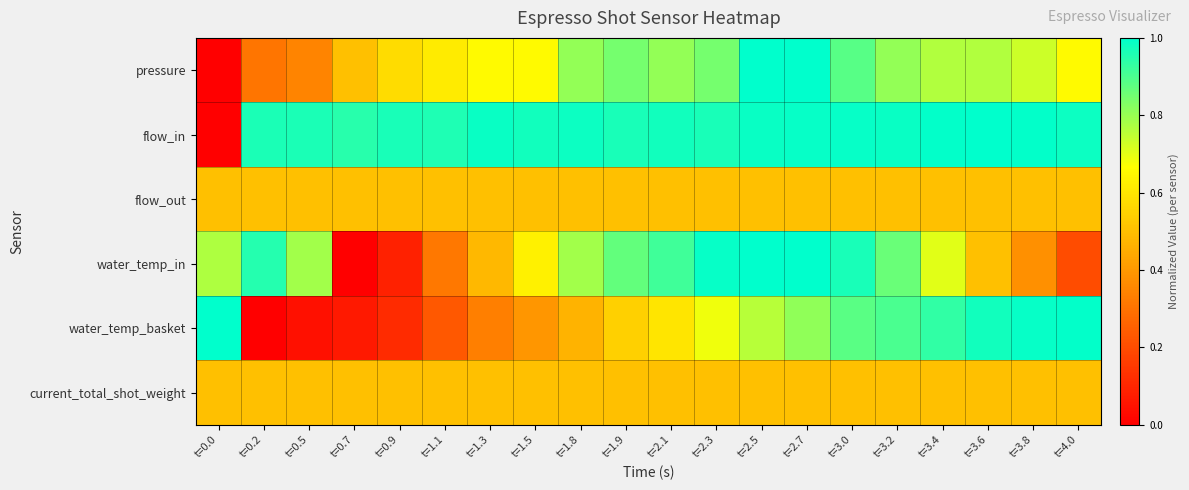

Reading left to right, list all the values displayed in this chart.

pressure: t=0.0=0.0	t=0.2=0.3	t=0.5=0.3	t=0.7=0.5	t=0.9=0.6	t=1.1=0.6	t=1.3=0.7	t=1.5=0.7	t=1.8=0.8	t=1.9=0.8	t=2.1=0.8	t=2.3=0.8	t=2.5=1.0	t=2.7=1.0	t=3.0=0.9	t=3.2=0.8	t=3.4=0.8	t=3.6=0.8	t=3.8=0.7	t=4.0=0.7
flow_in: t=0.0=0.0	t=0.2=1.0	t=0.5=1.0	t=0.7=0.9	t=0.9=1.0	t=1.1=1.0	t=1.3=1.0	t=1.5=1.0	t=1.8=1.0	t=1.9=1.0	t=2.1=1.0	t=2.3=1.0	t=2.5=1.0	t=2.7=1.0	t=3.0=1.0	t=3.2=1.0	t=3.4=1.0	t=3.6=1.0	t=3.8=1.0	t=4.0=1.0
flow_out: t=0.0=0.5	t=0.2=0.5	t=0.5=0.5	t=0.7=0.5	t=0.9=0.5	t=1.1=0.5	t=1.3=0.5	t=1.5=0.5	t=1.8=0.5	t=1.9=0.5	t=2.1=0.5	t=2.3=0.5	t=2.5=0.5	t=2.7=0.5	t=3.0=0.5	t=3.2=0.5	t=3.4=0.5	t=3.6=0.5	t=3.8=0.5	t=4.0=0.5
water_temp_in: t=0.0=0.8	t=0.2=1.0	t=0.5=0.8	t=0.7=0.0	t=0.9=0.1	t=1.1=0.3	t=1.3=0.5	t=1.5=0.6	t=1.8=0.8	t=1.9=0.9	t=2.1=0.9	t=2.3=1.0	t=2.5=1.0	t=2.7=1.0	t=3.0=1.0	t=3.2=0.9	t=3.4=0.7	t=3.6=0.5	t=3.8=0.4	t=4.0=0.2
water_temp_basket: t=0.0=1.0	t=0.2=0.0	t=0.5=0.0	t=0.7=0.1	t=0.9=0.1	t=1.1=0.2	t=1.3=0.3	t=1.5=0.4	t=1.8=0.5	t=1.9=0.5	t=2.1=0.6	t=2.3=0.7	t=2.5=0.8	t=2.7=0.8	t=3.0=0.9	t=3.2=0.9	t=3.4=0.9	t=3.6=1.0	t=3.8=1.0	t=4.0=1.0
current_total_shot_weight: t=0.0=0.5	t=0.2=0.5	t=0.5=0.5	t=0.7=0.5	t=0.9=0.5	t=1.1=0.5	t=1.3=0.5	t=1.5=0.5	t=1.8=0.5	t=1.9=0.5	t=2.1=0.5	t=2.3=0.5	t=2.5=0.5	t=2.7=0.5	t=3.0=0.5	t=3.2=0.5	t=3.4=0.5	t=3.6=0.5	t=3.8=0.5	t=4.0=0.5